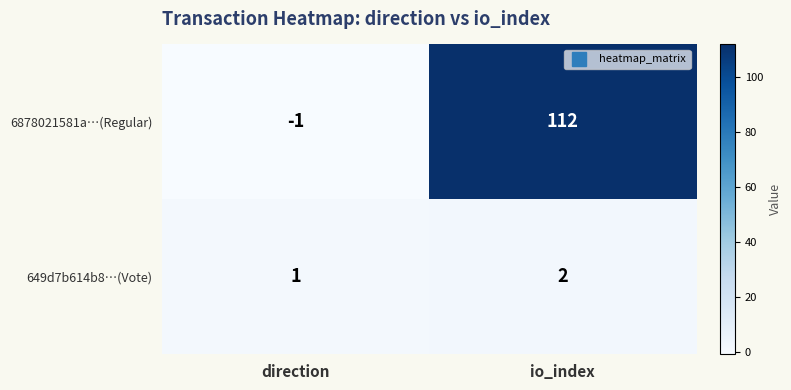

What is the difference between the highest and lowest values at direction?

2